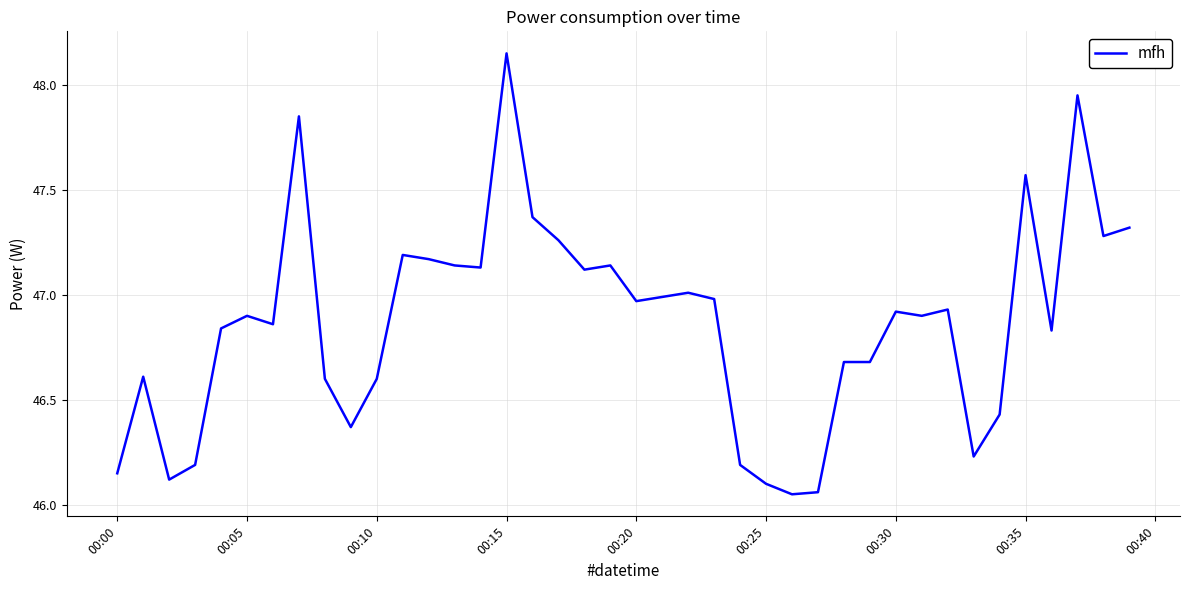

Count the number of data series in this chart.

1